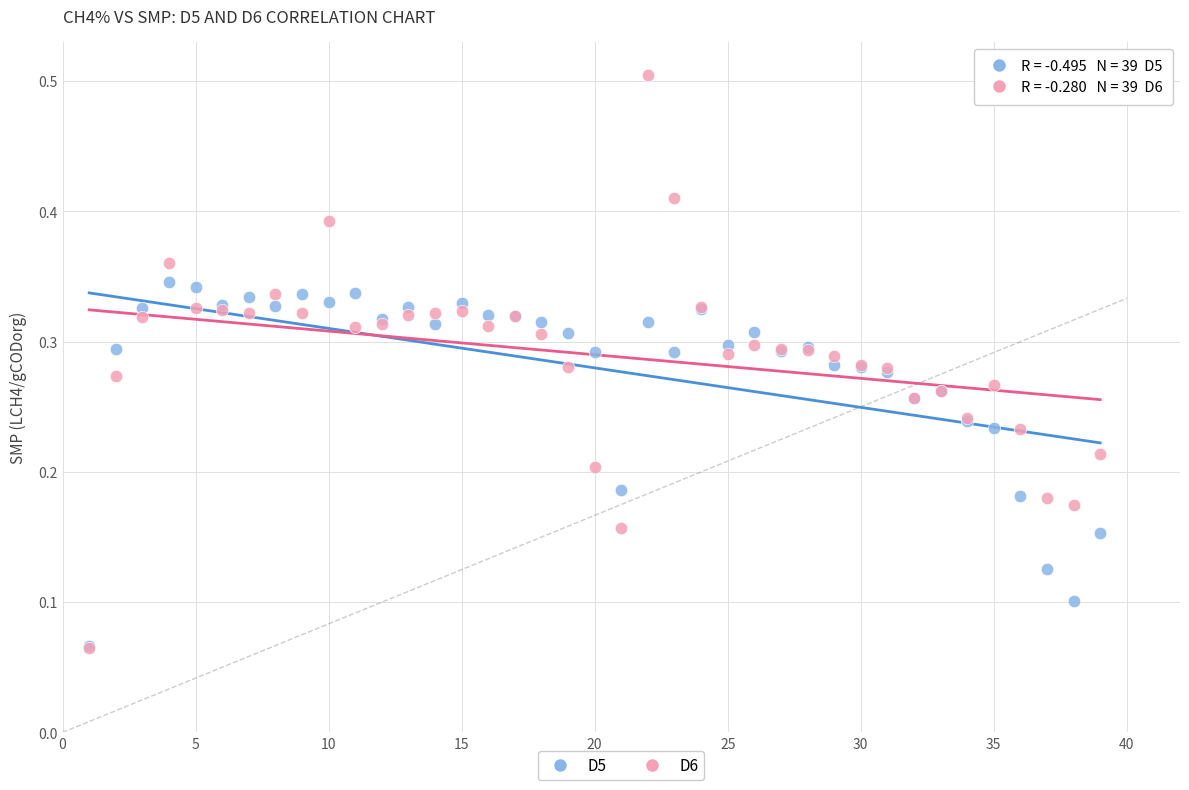

What are all the series names shown in the legend?

D5, D6